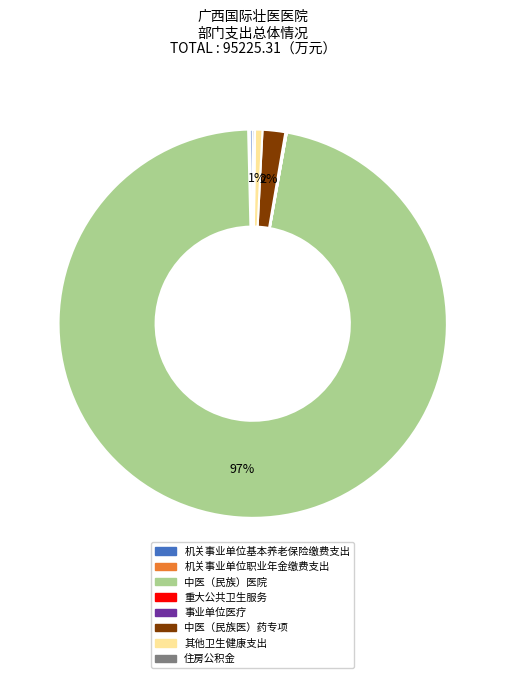

The 其他卫生健康支出 slice represents 1% of the pie. True or false?

True